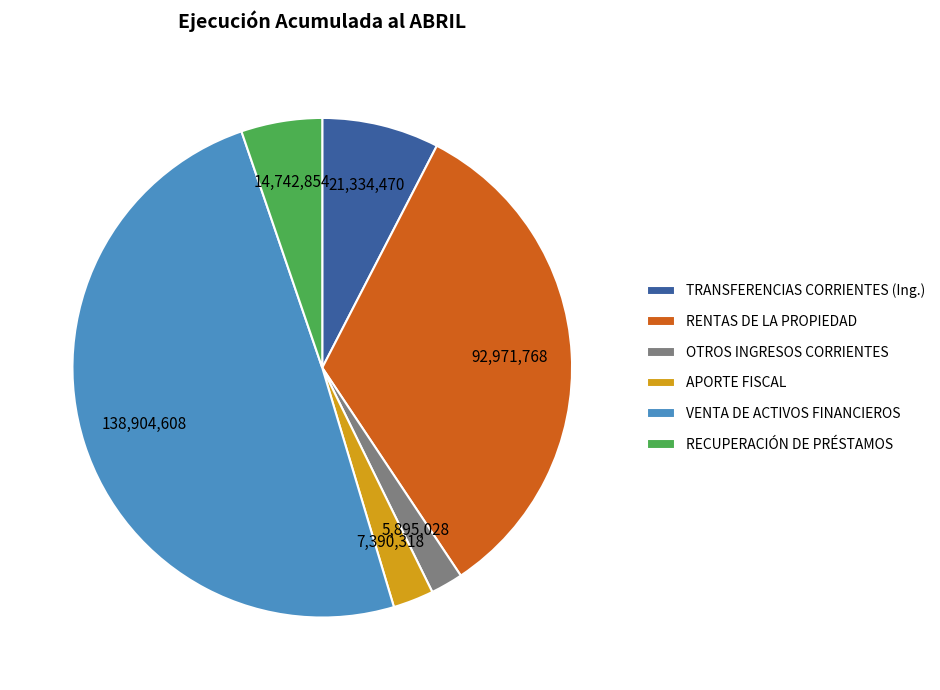

Does OTROS INGRESOS CORRIENTES represent more than half of the total?

No